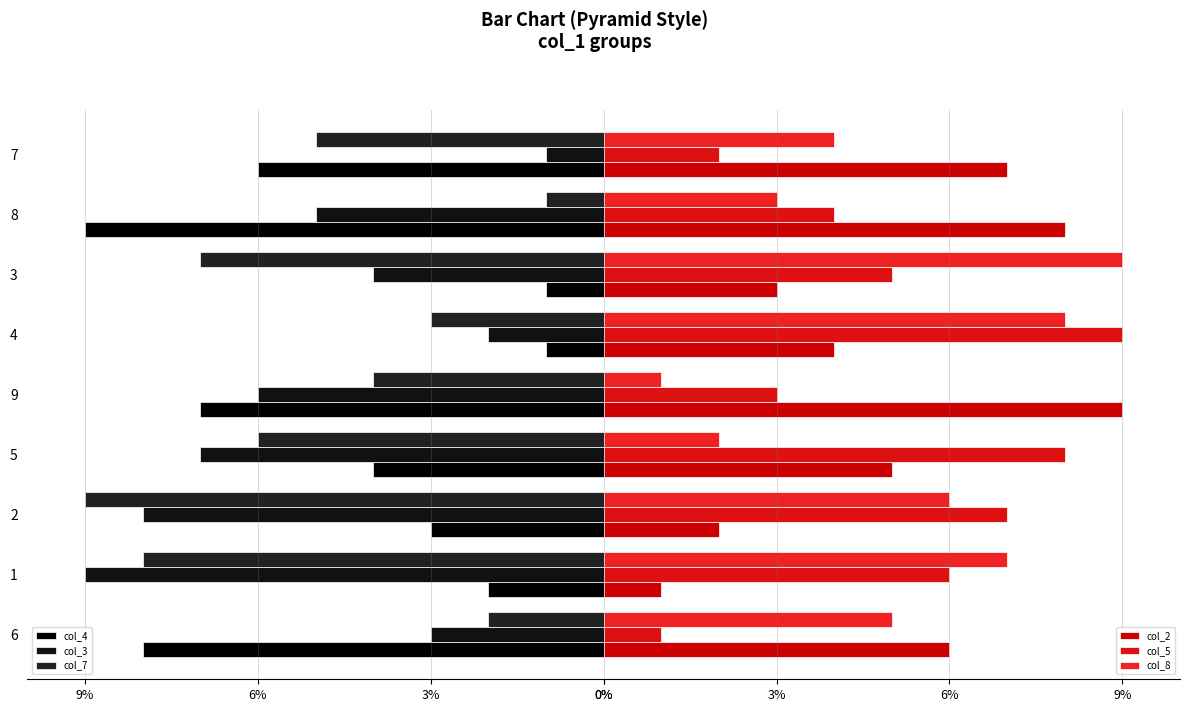

The value of col_3 at 2 is -13. True or false?

False